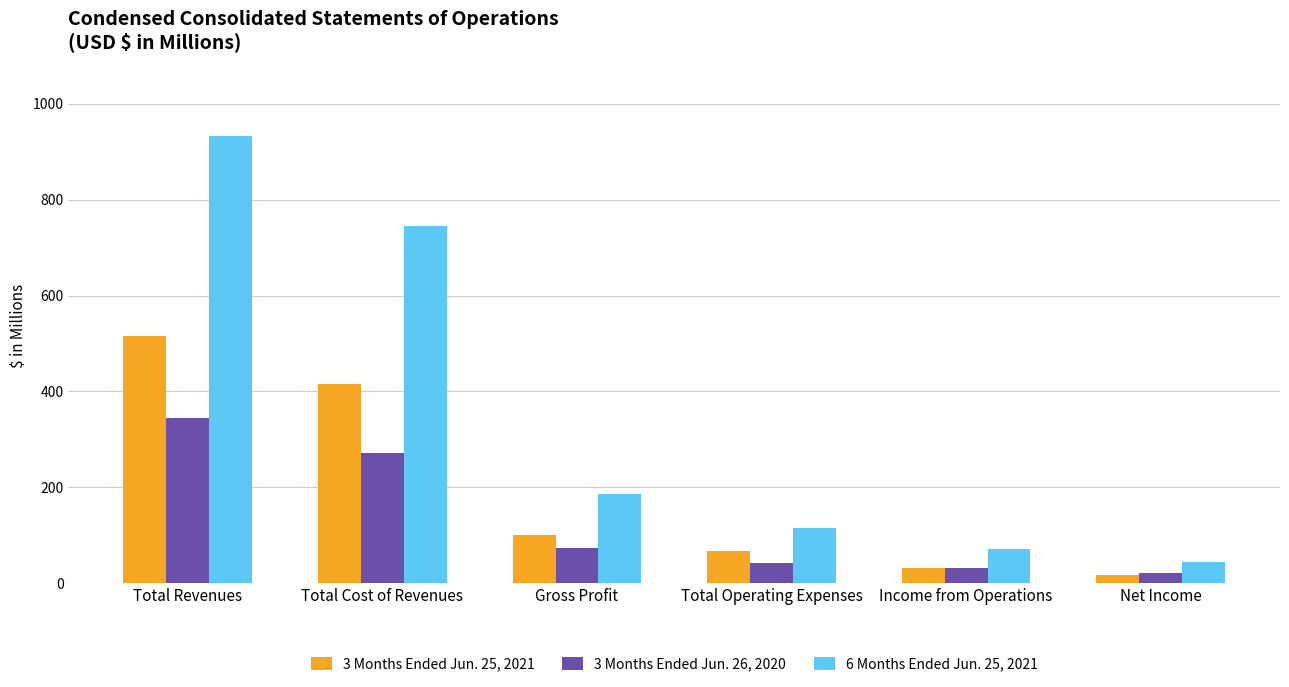

At how many categories does at least one series exceed 768?

1